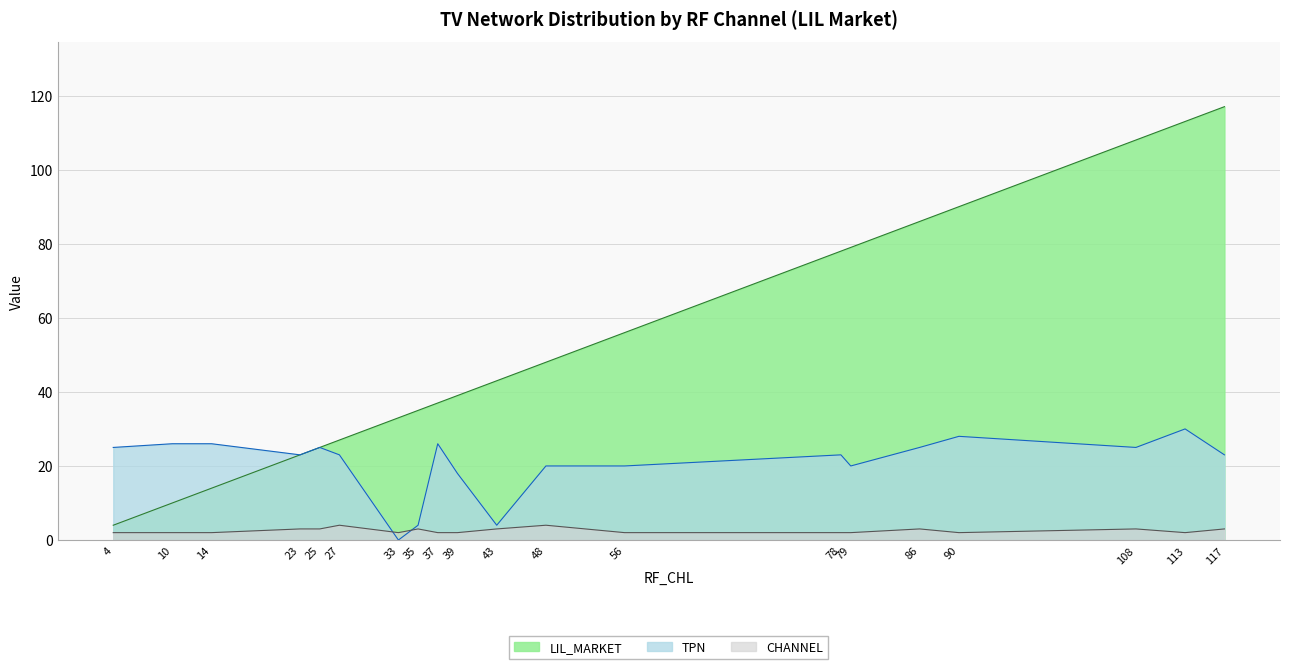

Rank the categories by TPN value from highest to lowest.

113, 90, 10, 14, 37, 4, 25, 86, 108, 23, 27, 78, 117, 48, 56, 79, 39, 35, 43, 33